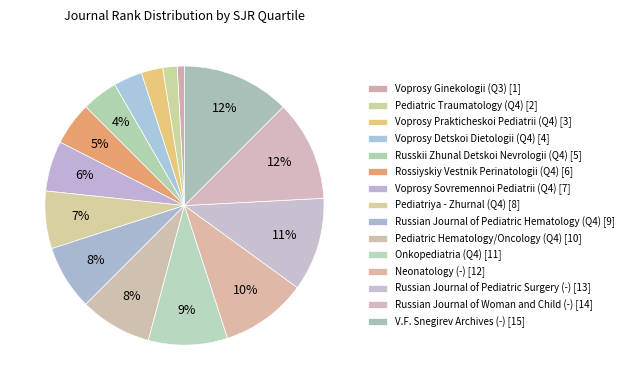

How many slices are in this pie chart?

15